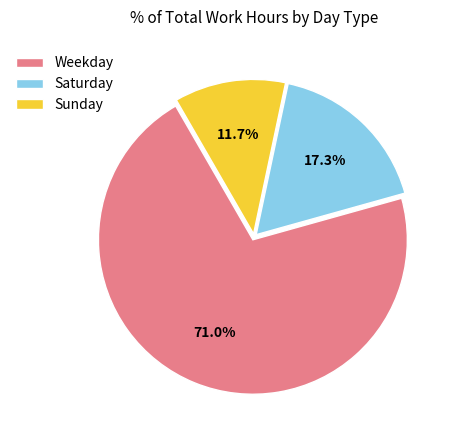

Count the number of slices in the pie.

3